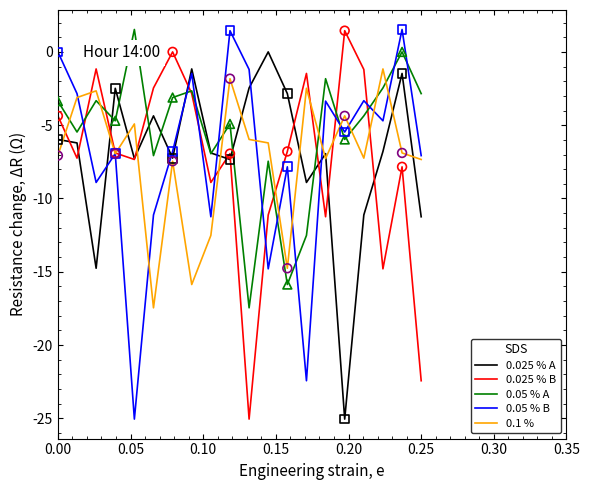

True or false: 0.025 % A and 0.05 % B cross at least once.

True